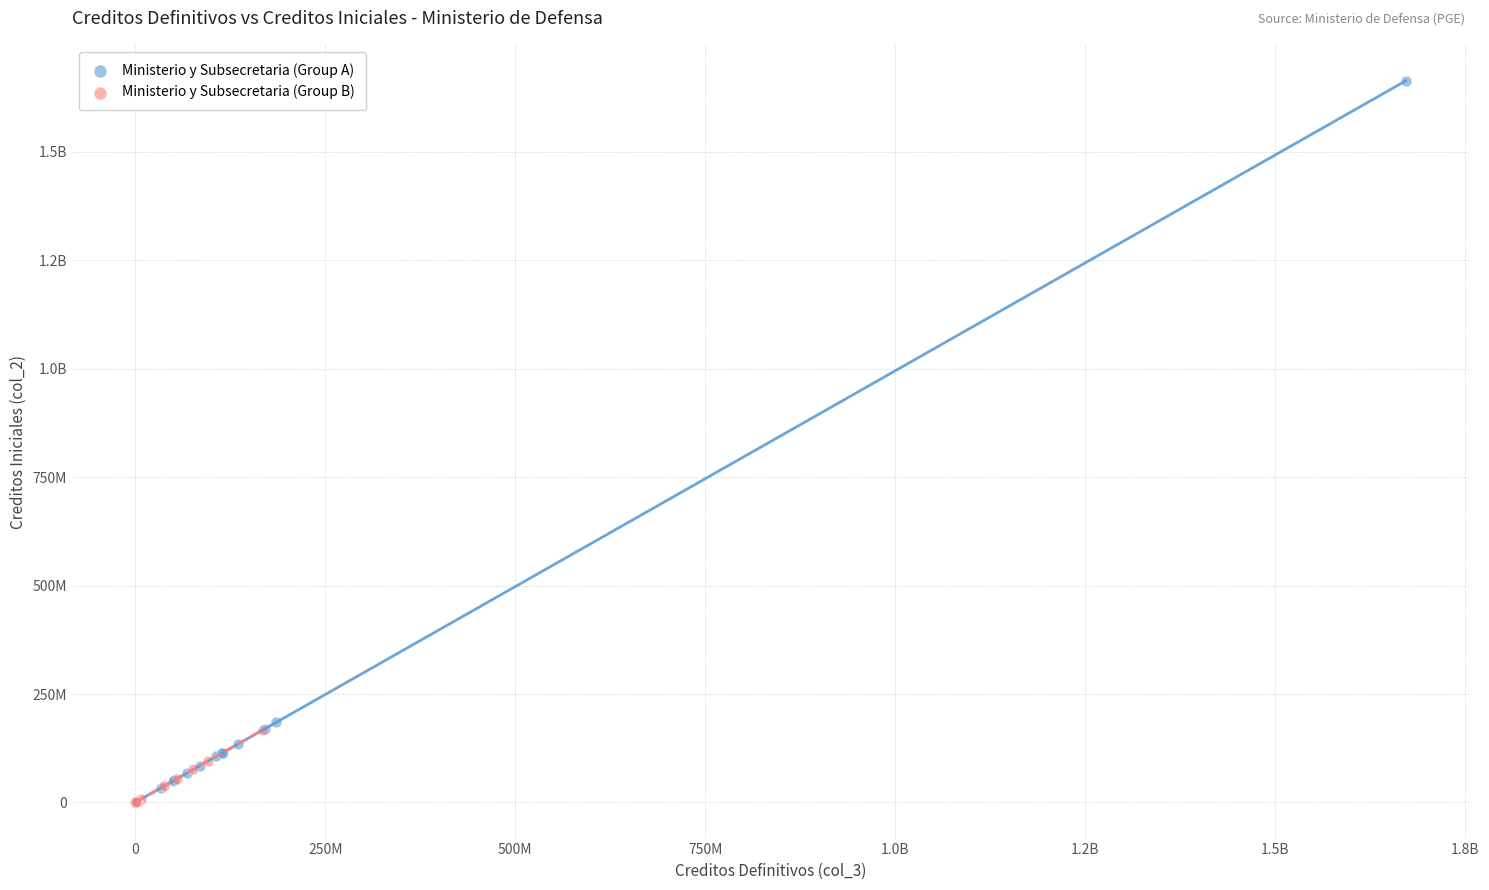

What are all the series names shown in the legend?

Ministerio y Subsecretaria (Group A), Ministerio y Subsecretaria (Group B)